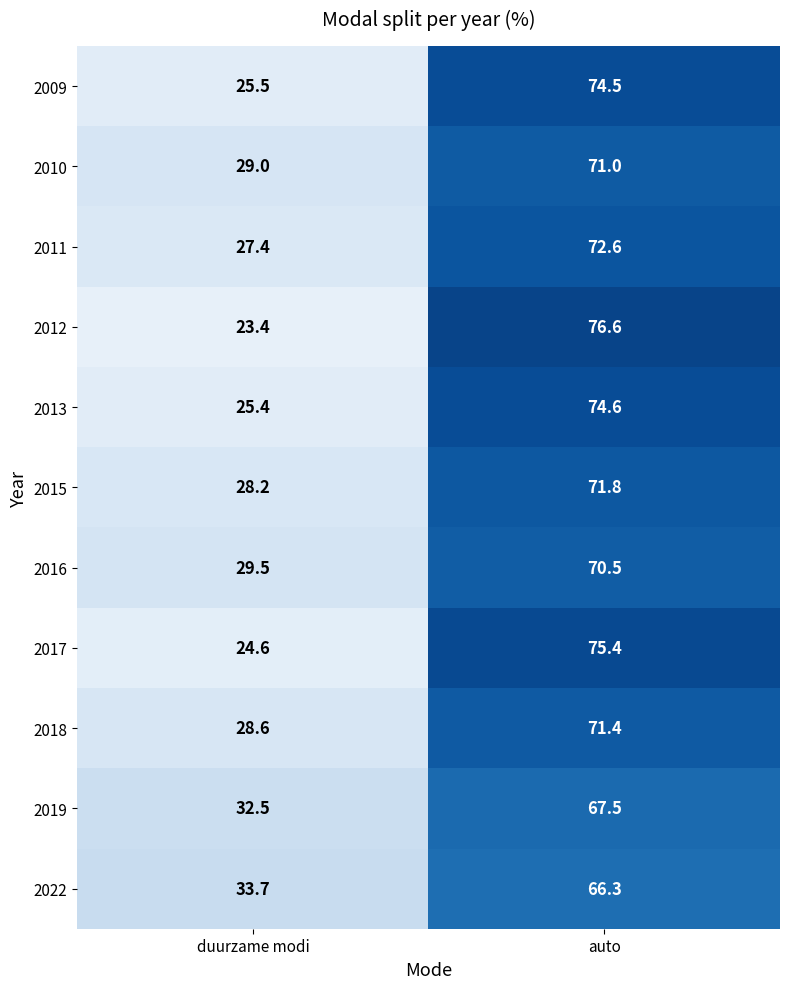

What is the difference between the maximum and minimum values in the 2022 series?

32.6